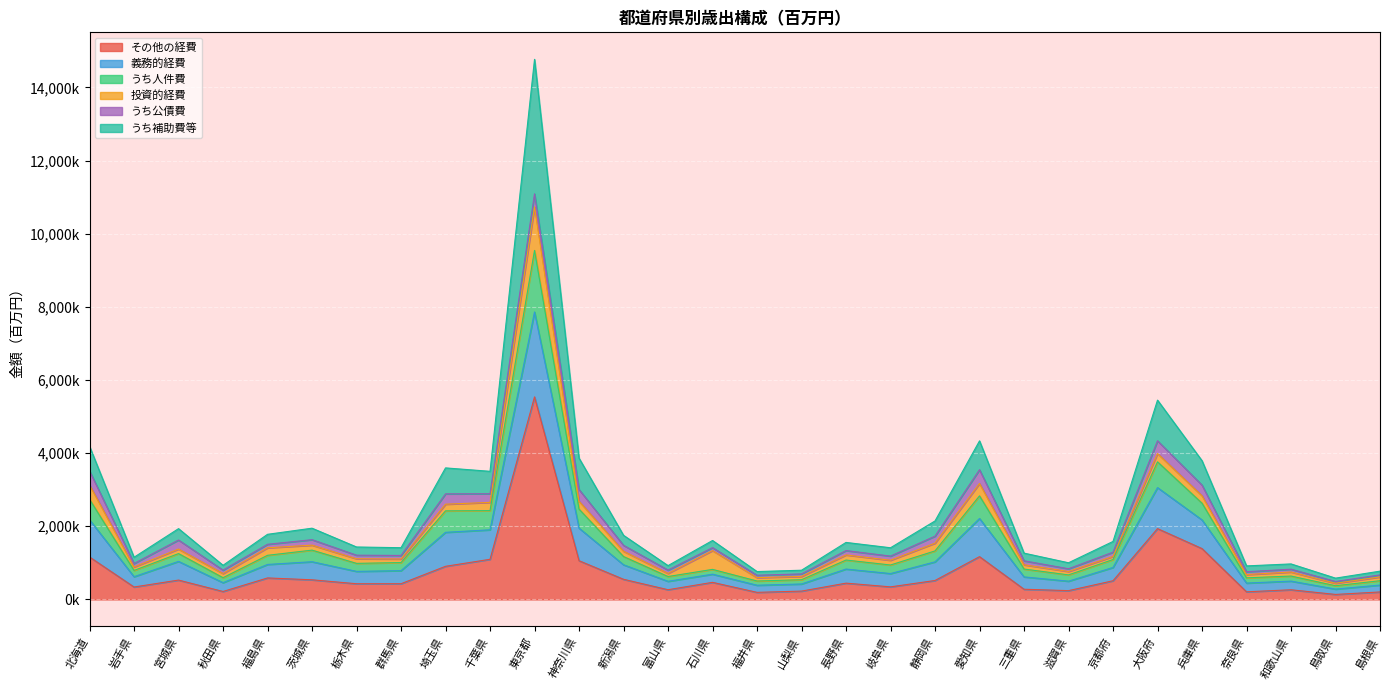

True or false: その他の経費 and うち人件費 cross at least once.

False